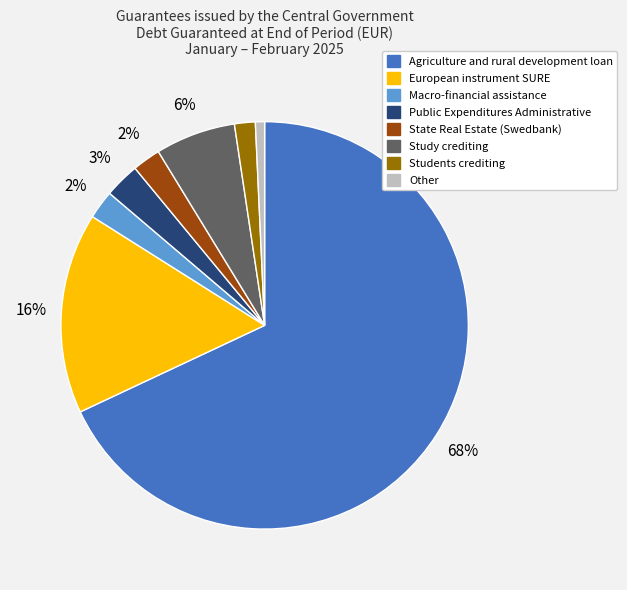

Count the number of slices in the pie.

8